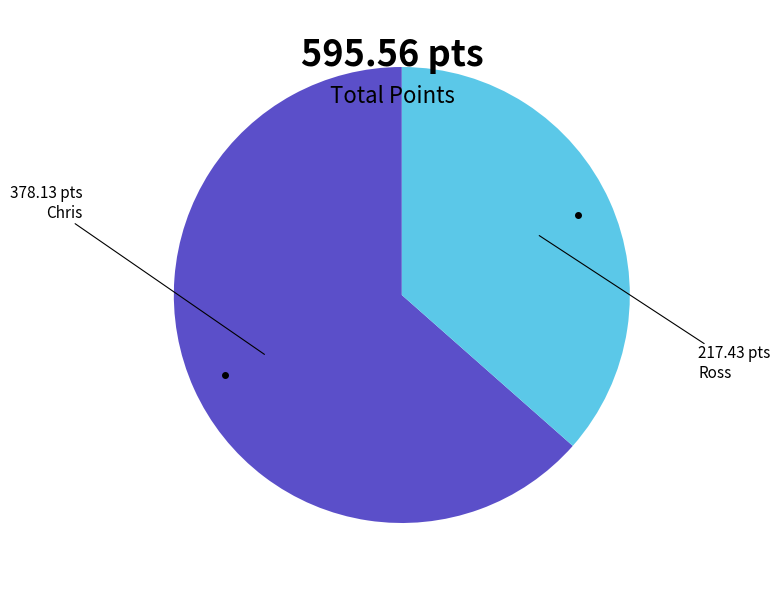

How many slices are in this pie chart?

2